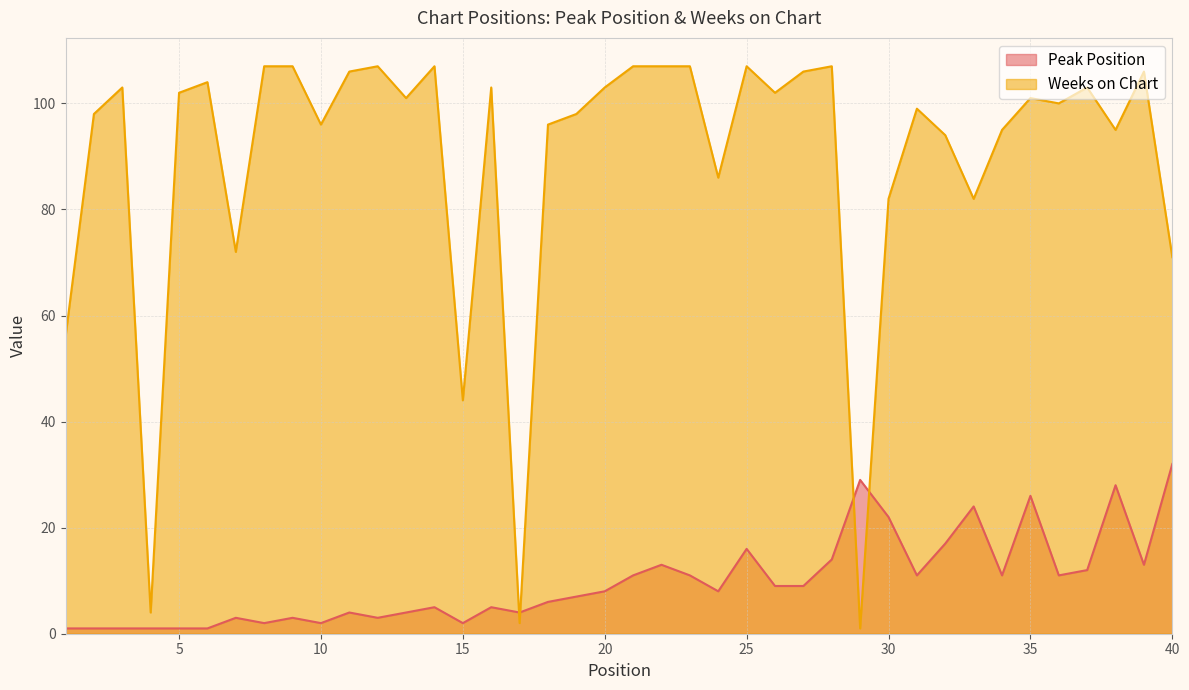

Does the chart have visible grid lines?

Yes